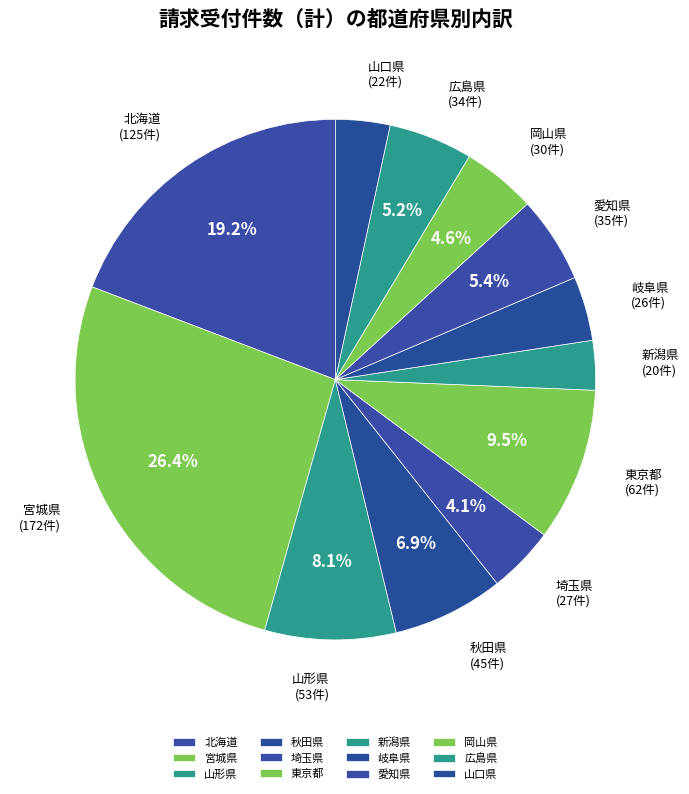

To the nearest percent, what is the average slice percentage?

8%